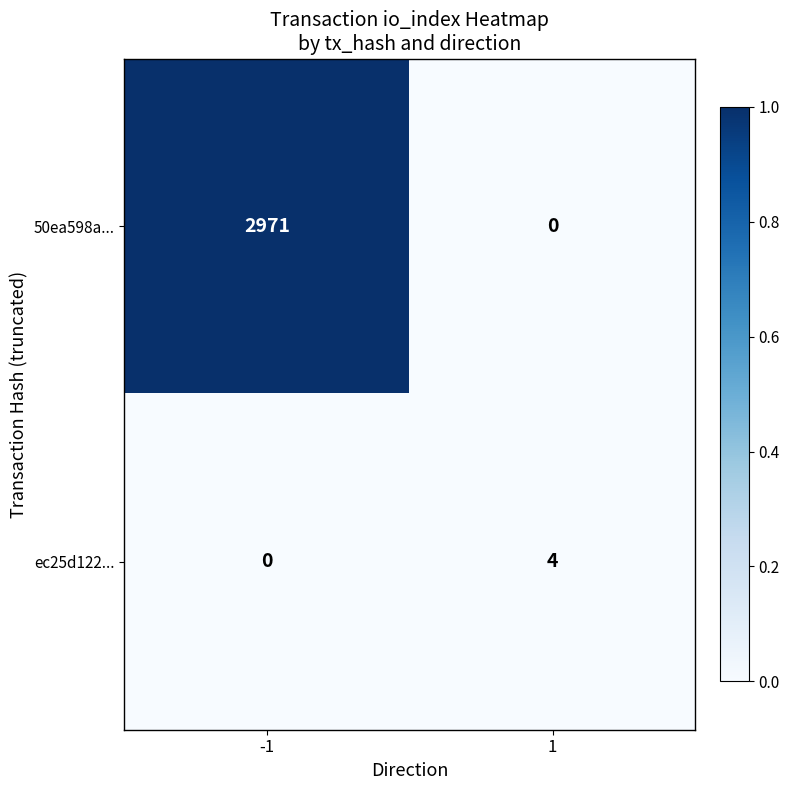

The value of ec25d122... at -1 is 0. True or false?

True